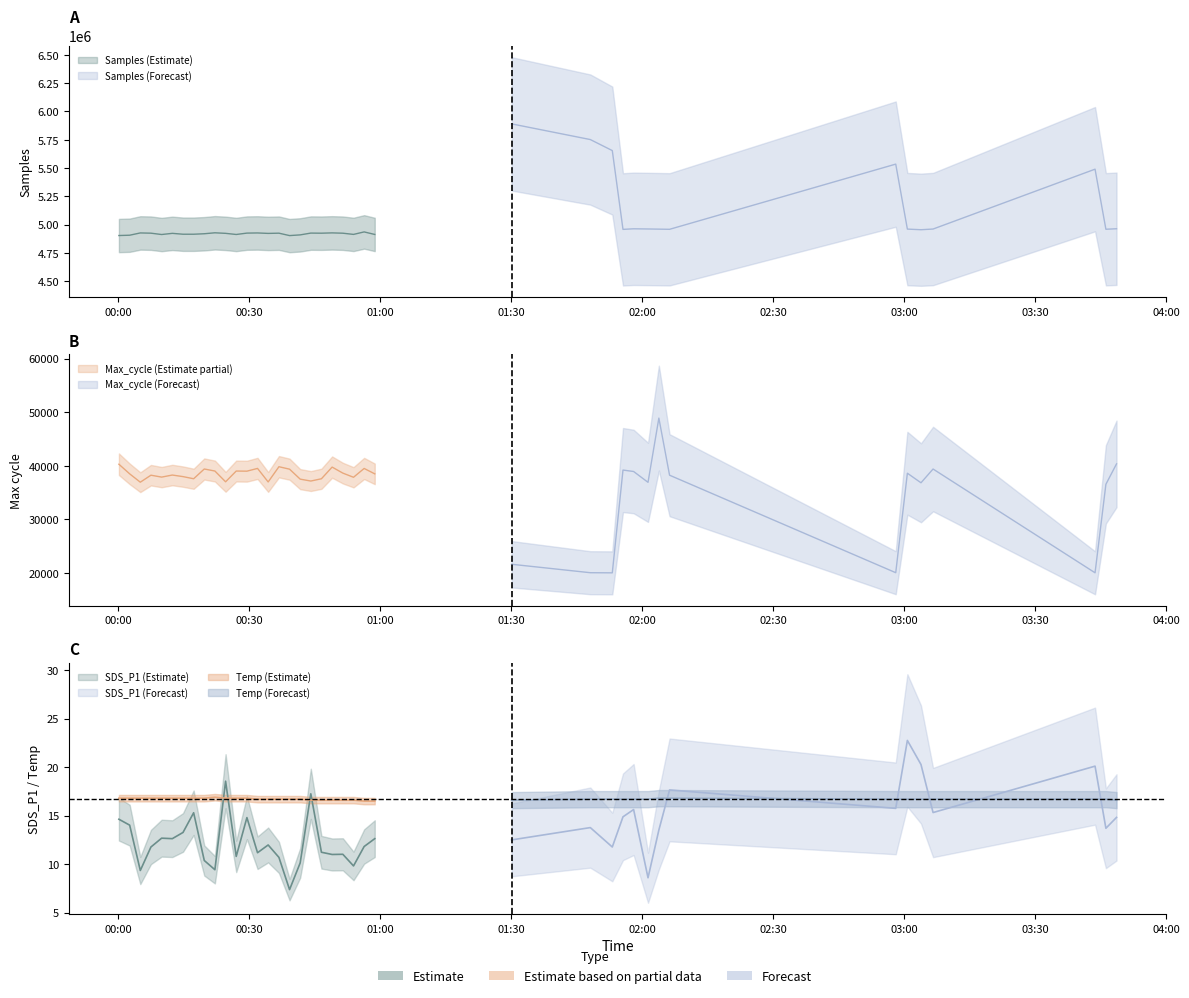

Where is SDS_P1 nearest to the value 15?

2023/08/01 01:55:37